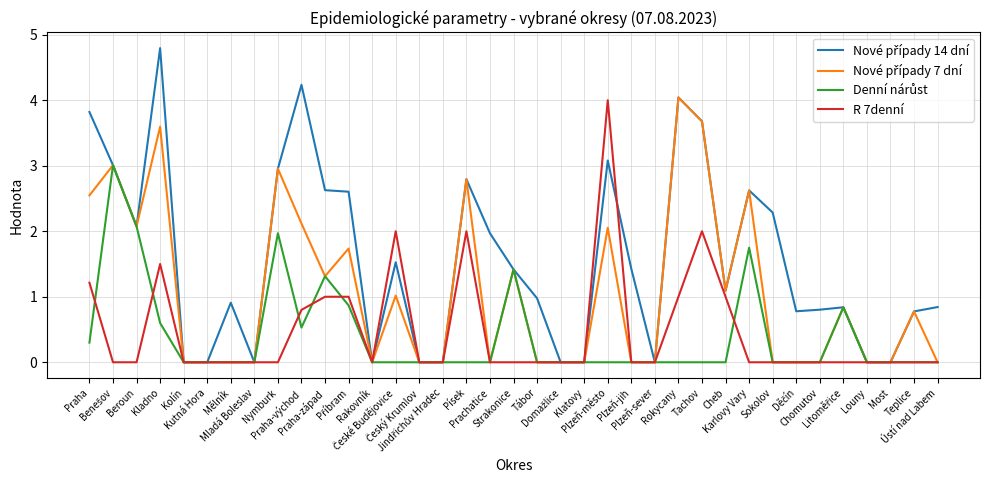

What is the maximum value shown in the chart?

4.8